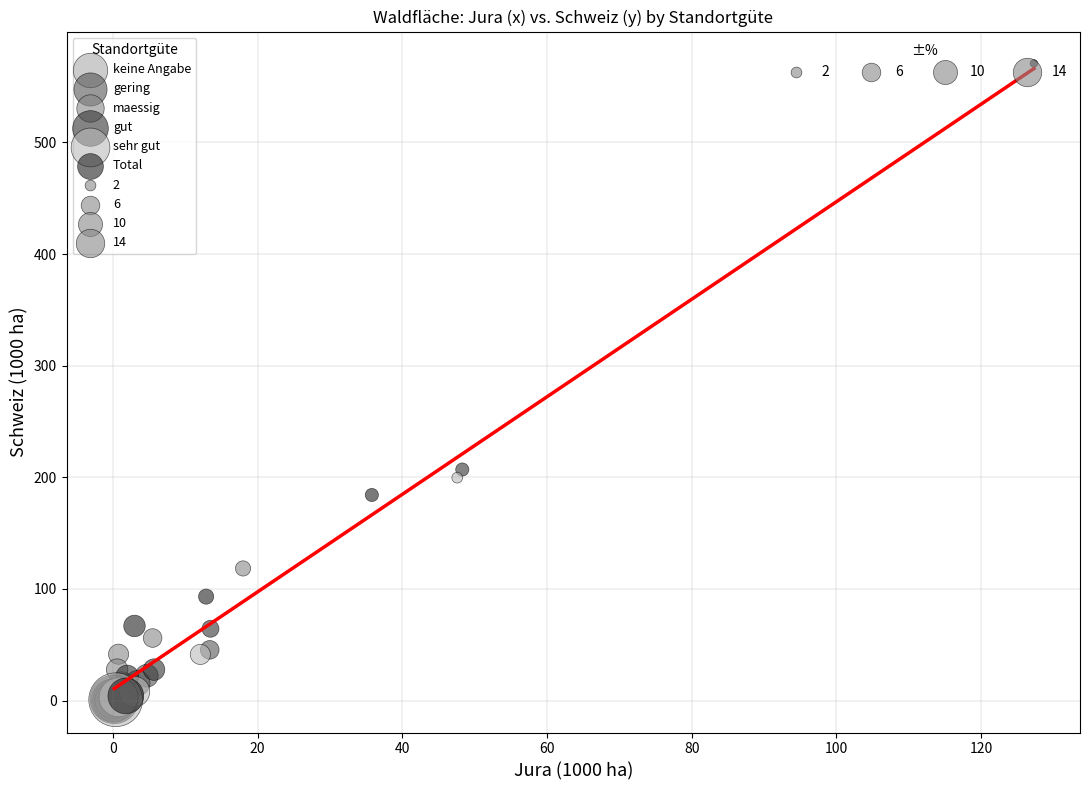

Which series has the widest spread of Y values?

Total